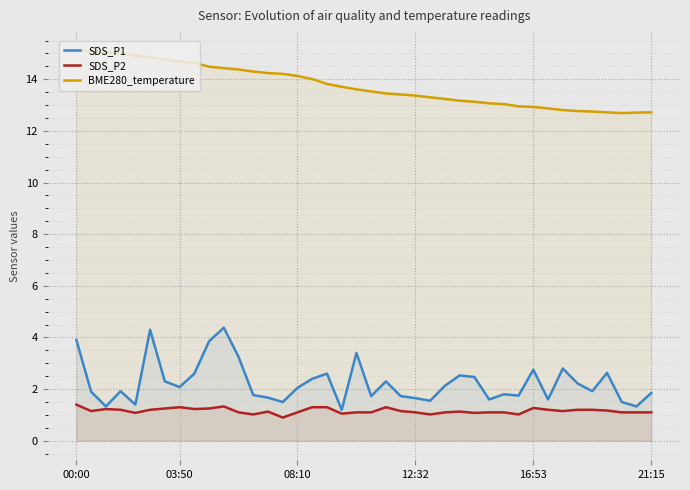

True or false: SDS_P2 and BME280_temperature cross at least once.

False